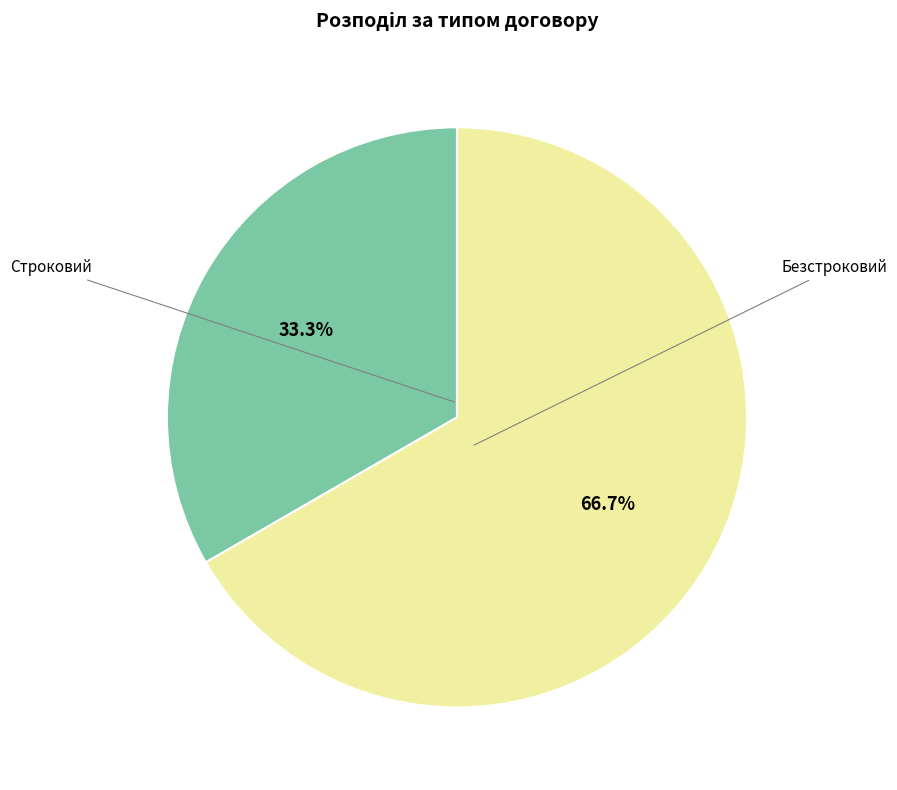

Is there a majority slice in this chart?

Yes